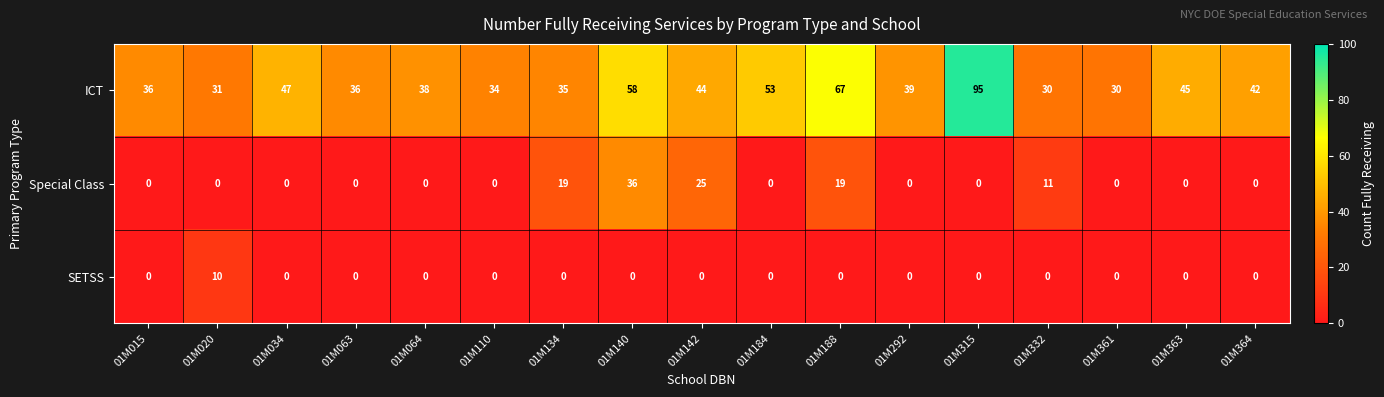

Count the SETSS values in the range 0 to 1.

16